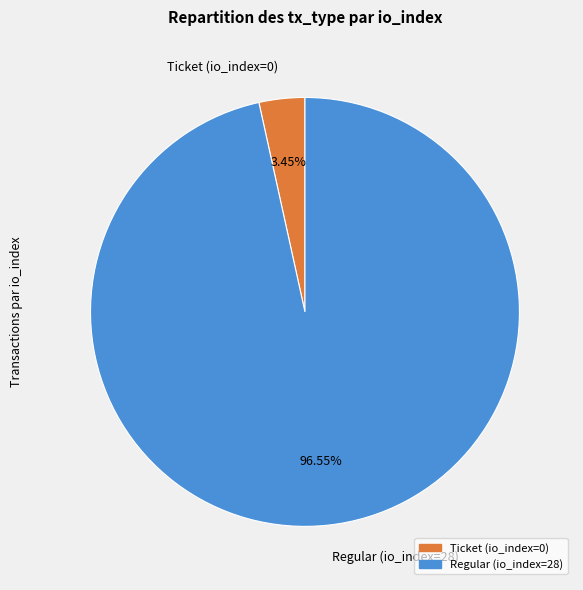

What percentage do Ticket (io_index=0) and Regular (io_index=28) together represent?

100.0%